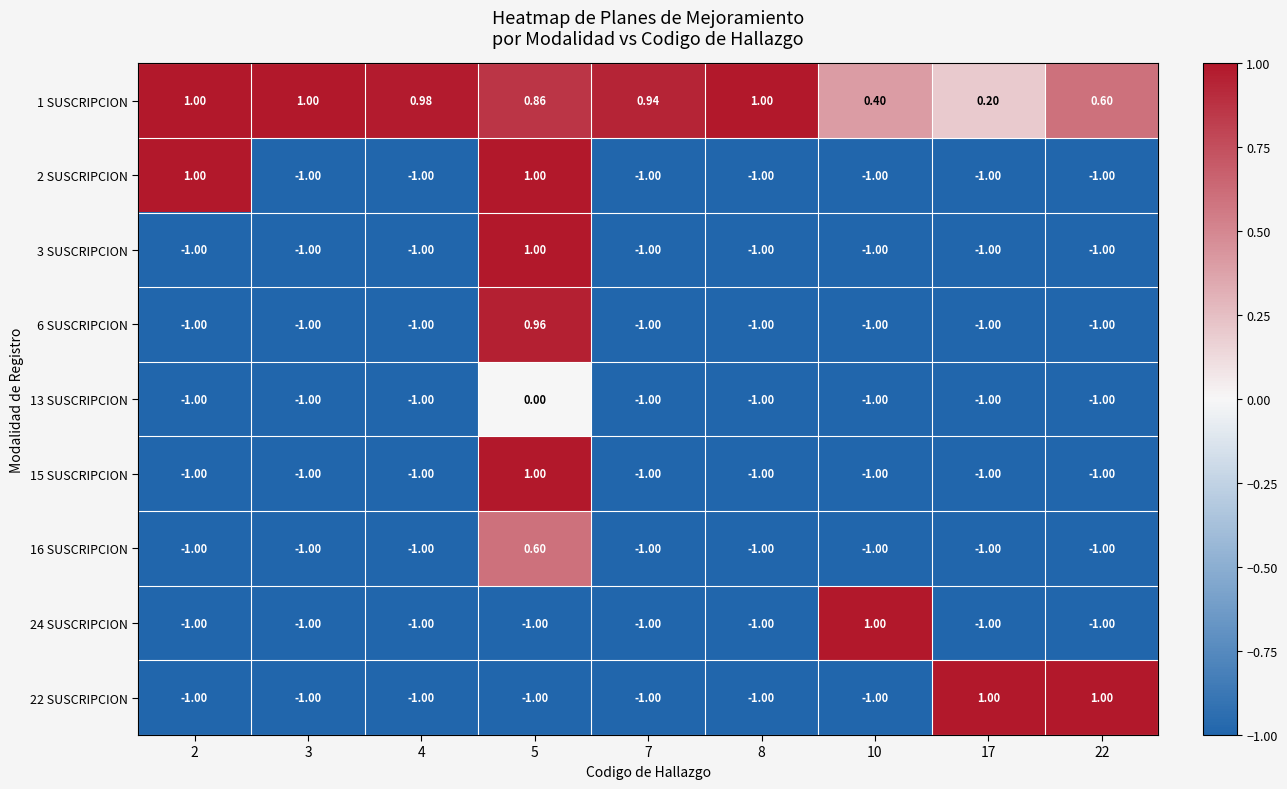

Is the value of 24 SUSCRIPCION at 17 greater than the value of 1 SUSCRIPCION at 5?

No